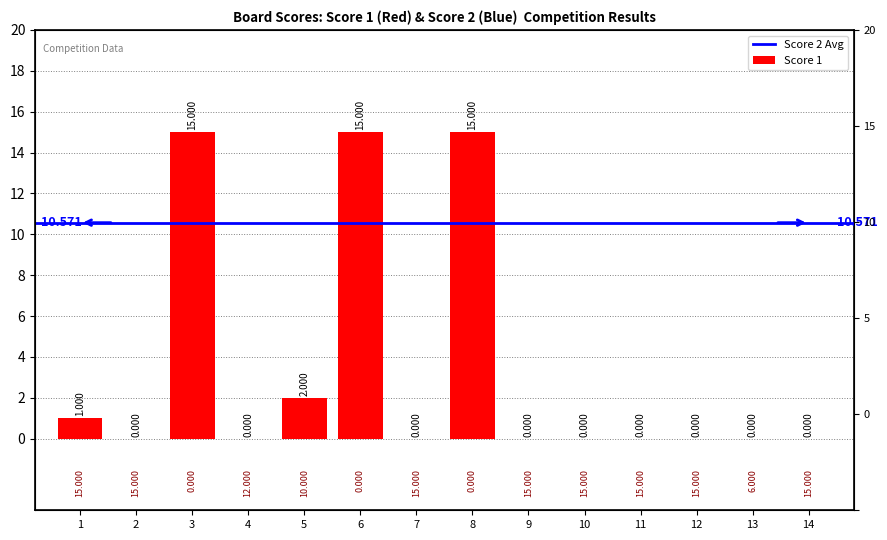

True or false: the data shows 1 at 5.

False